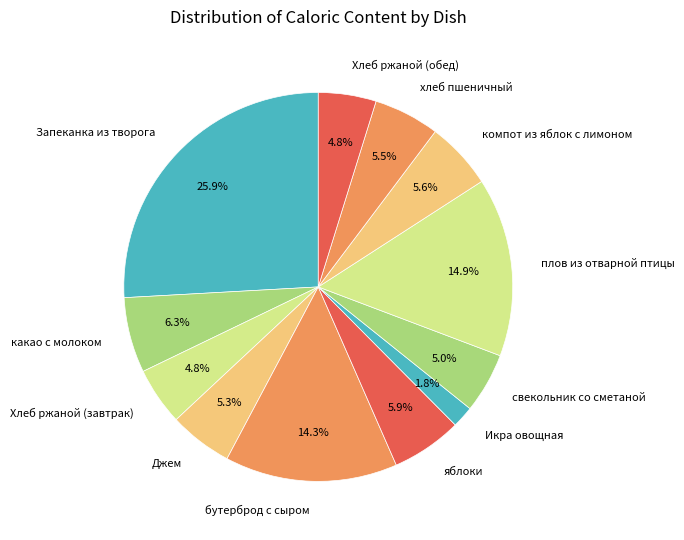

To the nearest percent, what is the average slice percentage?

8%